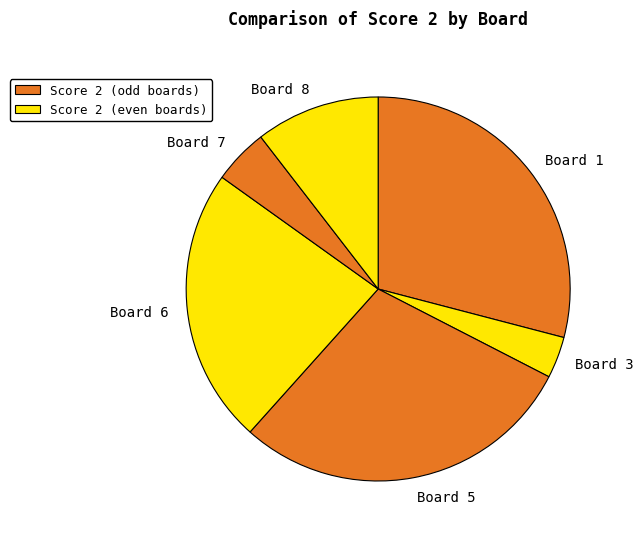

Which category has the smallest portion of the pie?

Board 3